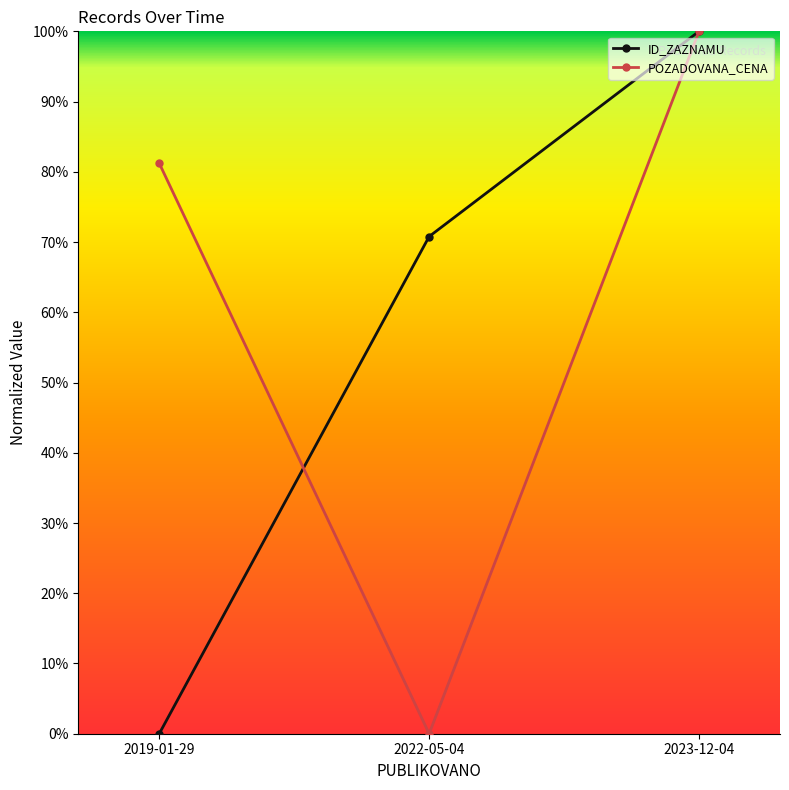

How many categories are shown in the chart?

3